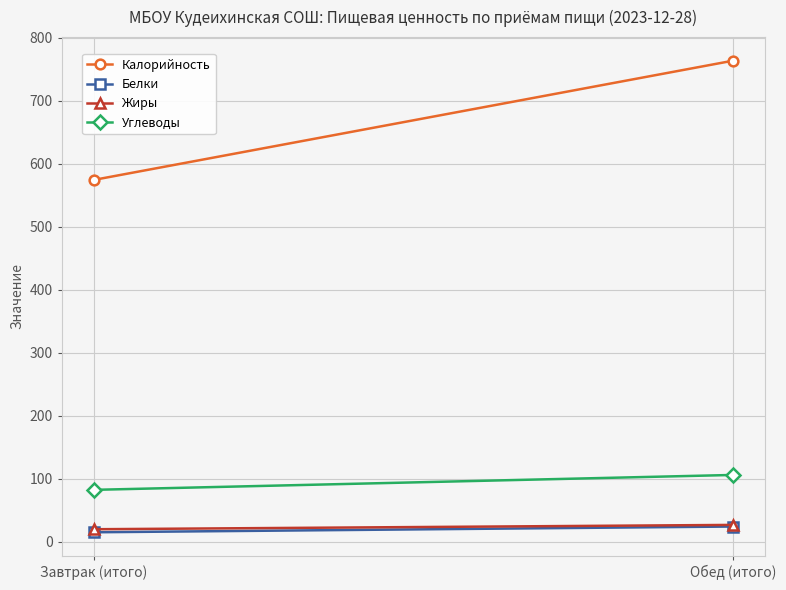

What position from the left is Обед (итого)?

2